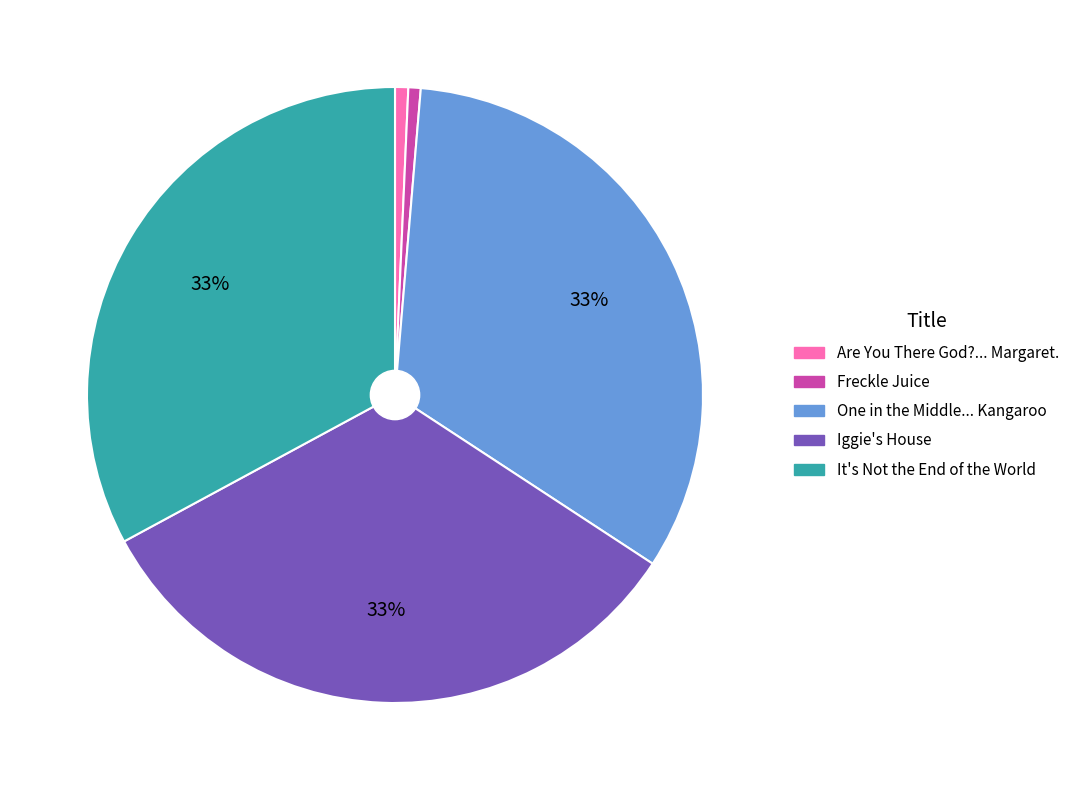

To the nearest percent, what is the difference between the largest and smallest slice percentages?

32%